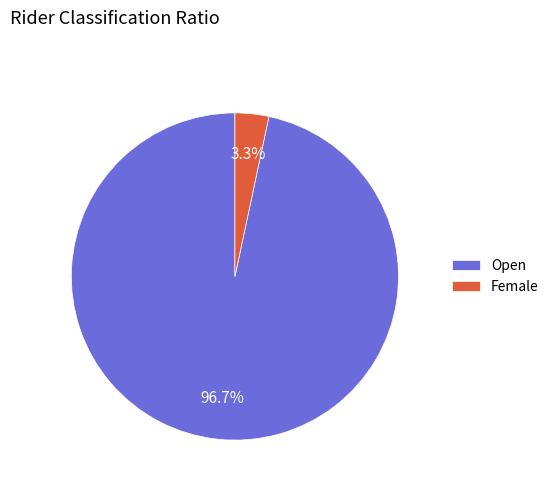

Does Open represent more than half of the total?

Yes